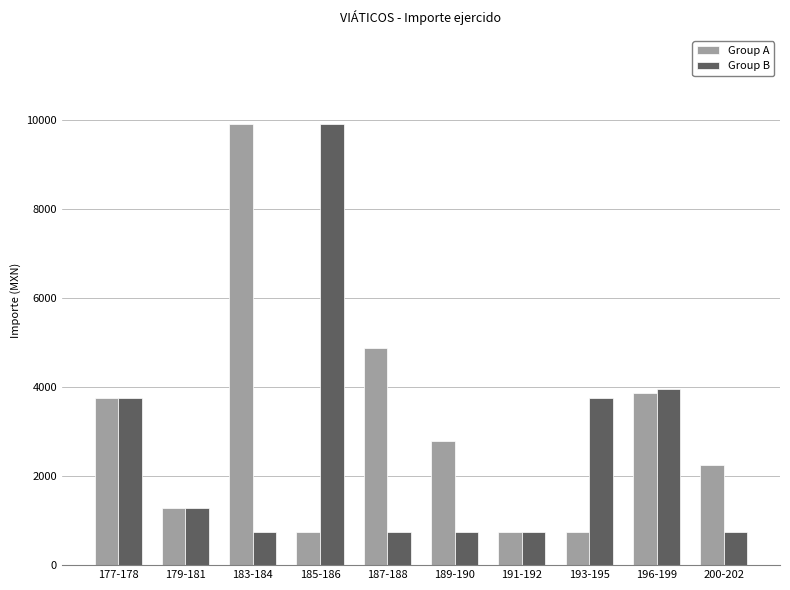

At which label does Group B first exceed 1287?

177-178